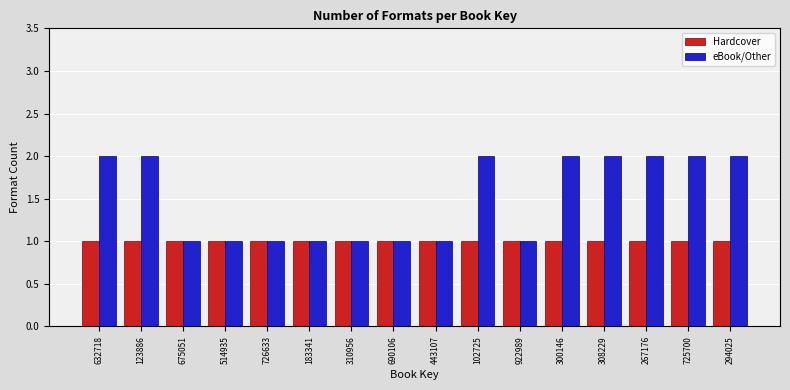

Rank the series by their maximum value, from highest to lowest.

eBook/Other, Hardcover